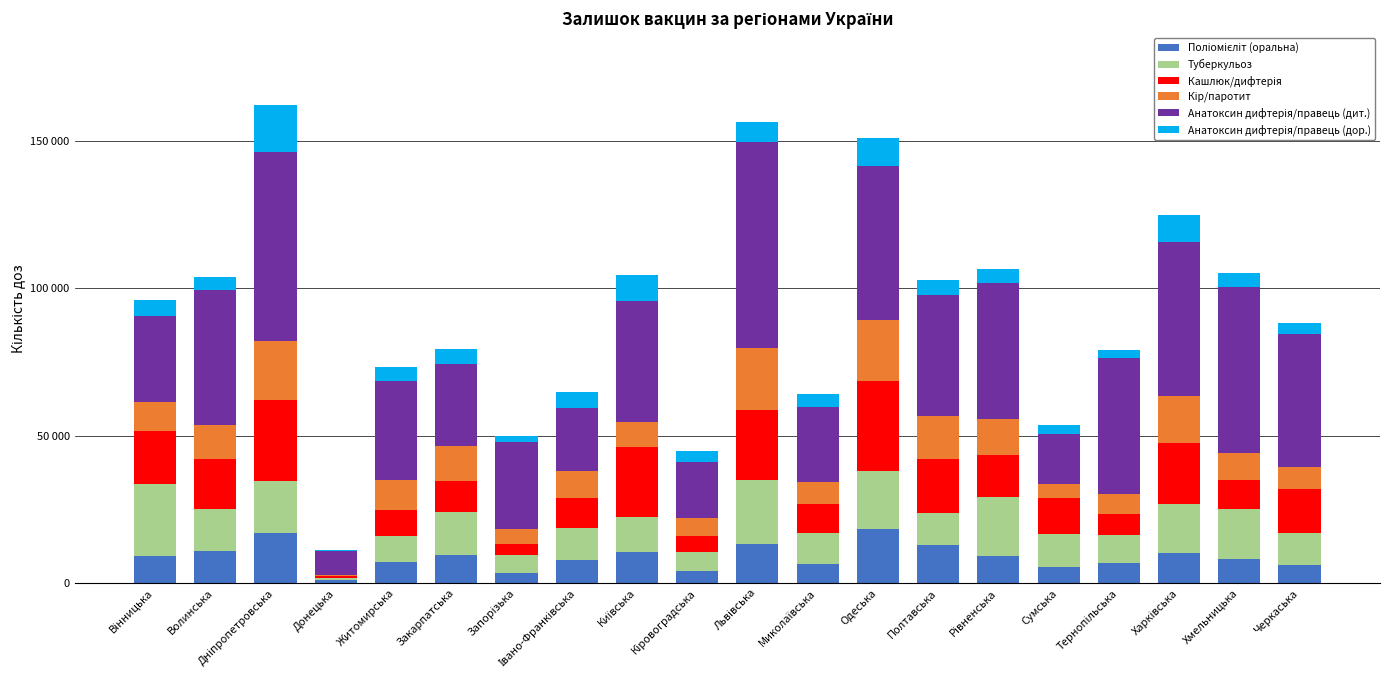

The Анатоксин дифтерія/правець (дит.) series shows 8105 at Донецька. True or false?

True